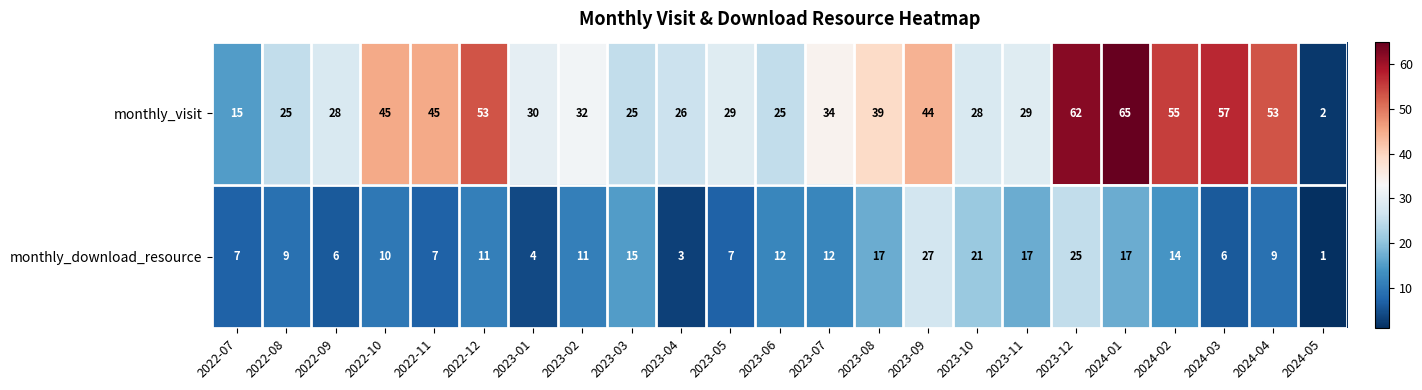

Where does the monthly_visit series first go above 32?

2022-10